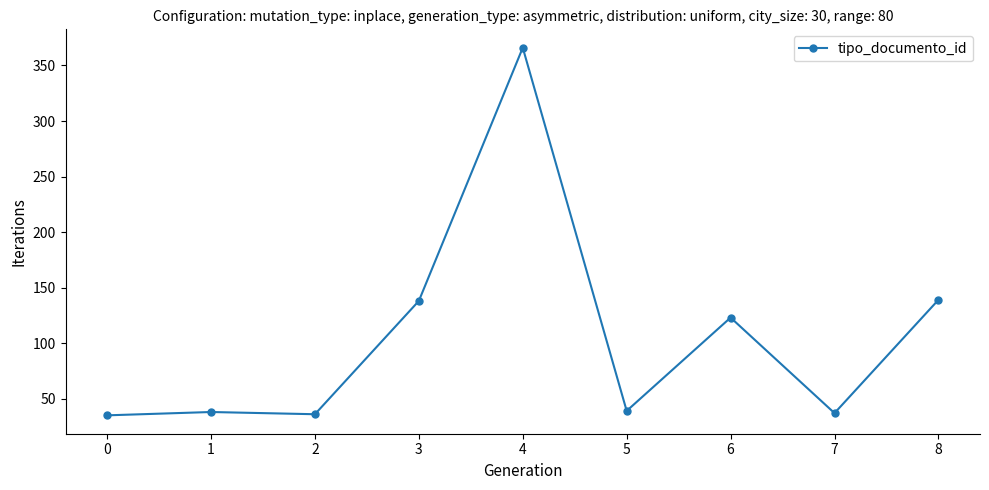

Between 3 and 0, which is larger?

3